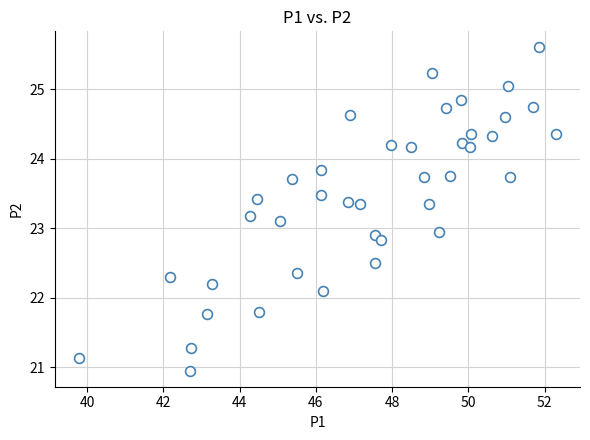

What is the range of X values (max minus min)?

12.5